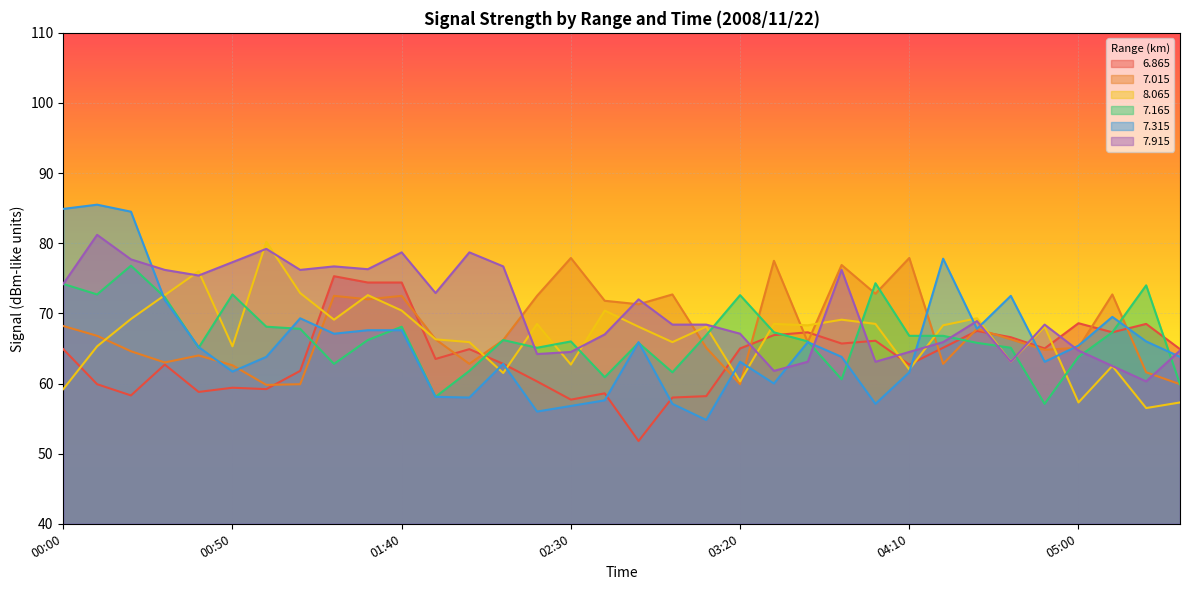

Reading left to right, list all the values displayed in this chart.

  6.865: 00:00=64.9	00:10=59.9	00:20=58.3	00:30=62.7	00:40=58.8	00:50=59.4	01:00=59.2	01:10=61.8	01:20=75.3	01:30=74.4	01:40=74.4	01:50=63.5	02:00=64.9	02:10=62.8	02:20=60.3	02:30=57.7	02:40=58.6	02:50=51.8	03:00=58.0	03:10=58.2	03:20=65.0	03:30=66.9	03:40=67.3	03:50=65.7	04:00=66.1	04:10=62.7	04:20=65.1	04:30=67.5	04:40=66.6	04:50=65.0	05:00=68.6	05:10=67.3	05:20=68.5	05:30=64.9
  7.015: 00:00=68.2	00:10=66.8	00:20=64.6	00:30=63.0	00:40=64.0	00:50=62.6	01:00=59.8	01:10=59.9	01:20=72.5	01:30=72.0	01:40=72.5	01:50=66.3	02:00=62.8	02:10=66.2	02:20=72.5	02:30=77.9	02:40=71.8	02:50=71.3	03:00=72.7	03:10=65.1	03:20=59.9	03:30=77.5	03:40=65.9	03:50=76.9	04:00=72.8	04:10=77.9	04:20=62.8	04:30=67.8	04:40=66.3	04:50=64.8	05:00=65.1	05:10=72.7	05:20=61.6	05:30=59.9
  8.065: 00:00=59.2	00:10=65.3	00:20=69.2	00:30=72.6	00:40=76.0	00:50=65.3	01:00=80.2	01:10=72.9	01:20=69.1	01:30=72.6	01:40=70.4	01:50=66.3	02:00=65.9	02:10=61.5	02:20=68.5	02:30=62.7	02:40=70.4	02:50=68.1	03:00=65.9	03:10=68.1	03:20=60.3	03:30=68.5	03:40=68.3	03:50=69.1	04:00=68.5	04:10=62.0	04:20=68.3	04:30=69.3	04:40=63.1	04:50=68.1	05:00=57.3	05:10=62.5	05:20=56.5	05:30=57.3
  7.165: 00:00=74.2	00:10=72.7	00:20=76.8	00:30=72.3	00:40=65.1	00:50=72.7	01:00=68.1	01:10=67.8	01:20=62.8	01:30=66.2	01:40=68.1	01:50=58.1	02:00=61.8	02:10=66.2	02:20=65.1	02:30=66.0	02:40=60.9	02:50=65.8	03:00=61.6	03:10=66.9	03:20=72.6	03:30=67.3	03:40=66.0	03:50=60.6	04:00=74.3	04:10=66.8	04:20=66.8	04:30=65.8	04:40=65.1	04:50=57.1	05:00=63.8	05:10=67.3	05:20=74.0	05:30=59.9
  7.315: 00:00=84.9	00:10=85.5	00:20=84.5	00:30=71.9	00:40=65.2	00:50=61.7	01:00=63.8	01:10=69.3	01:20=67.1	01:30=67.6	01:40=67.6	01:50=58.1	02:00=58.0	02:10=62.8	02:20=56.0	02:30=56.8	02:40=57.6	02:50=65.9	03:00=57.1	03:10=54.8	03:20=63.1	03:30=60.0	03:40=65.9	03:50=63.8	04:00=57.1	04:10=61.6	04:20=77.8	04:30=67.8	04:40=72.5	04:50=63.1	05:00=65.4	05:10=69.5	05:20=66.0	05:30=63.8
  7.915: 00:00=74.2	00:10=81.2	00:20=77.7	00:30=76.2	00:40=75.4	00:50=77.3	01:00=79.2	01:10=76.2	01:20=76.7	01:30=76.3	01:40=78.7	01:50=72.9	02:00=78.7	02:10=76.7	02:20=64.2	02:30=64.5	02:40=67.0	02:50=72.0	03:00=68.4	03:10=68.4	03:20=67.1	03:30=61.8	03:40=63.1	03:50=76.2	04:00=63.1	04:10=64.5	04:20=65.9	04:30=68.9	04:40=63.1	04:50=68.4	05:00=64.7	05:10=62.5	05:20=60.3	05:30=64.7